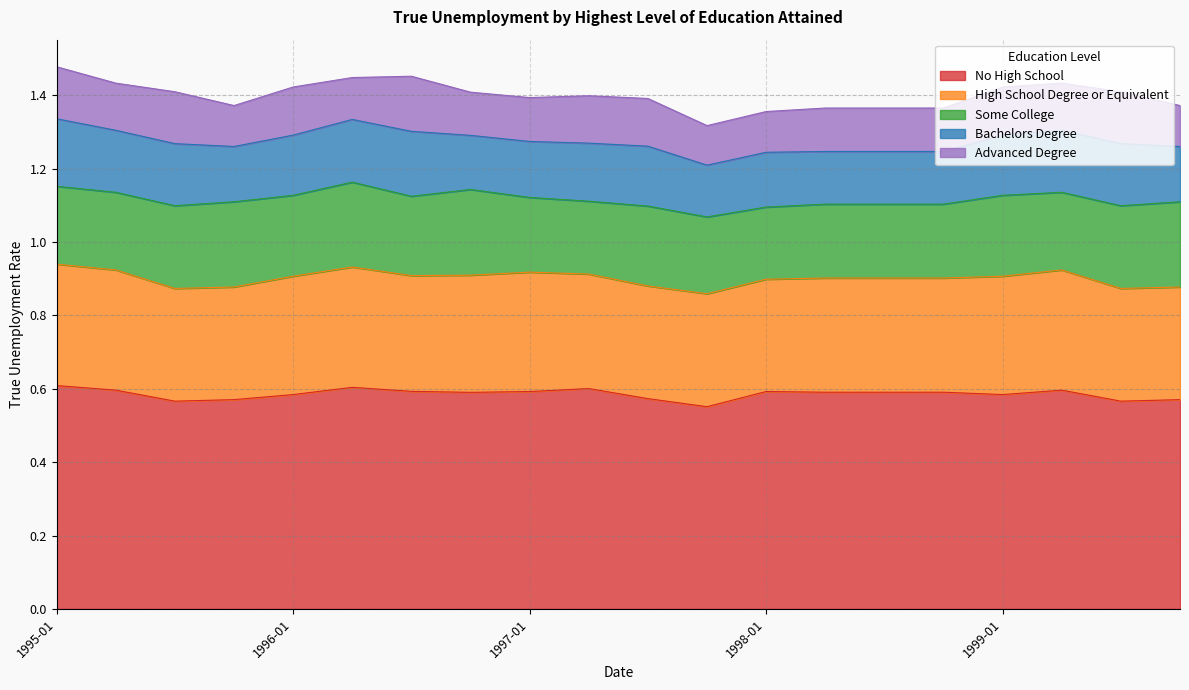

What position from the right is 1999-07?

2